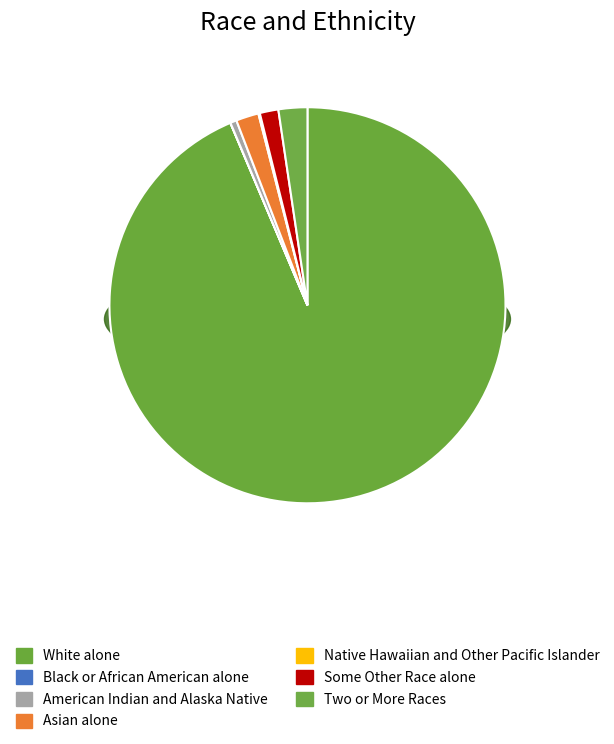

To the nearest percent, what is the difference between the largest and smallest slice percentages?

94%